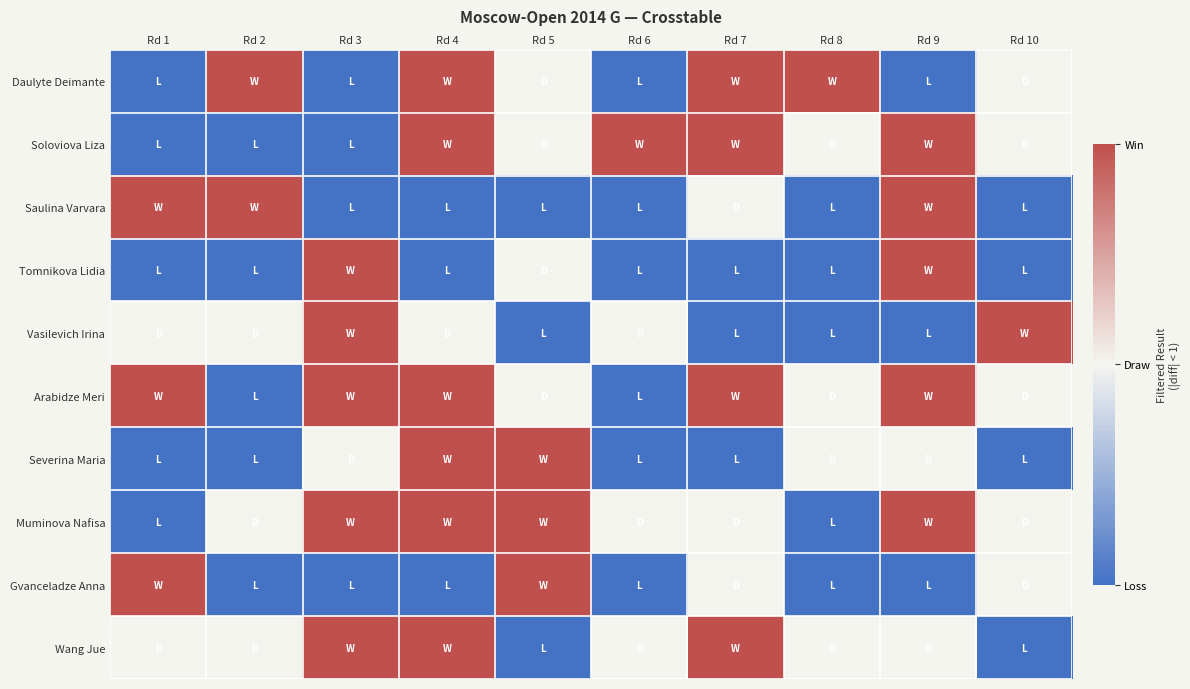

Count the number of data series in this chart.

10